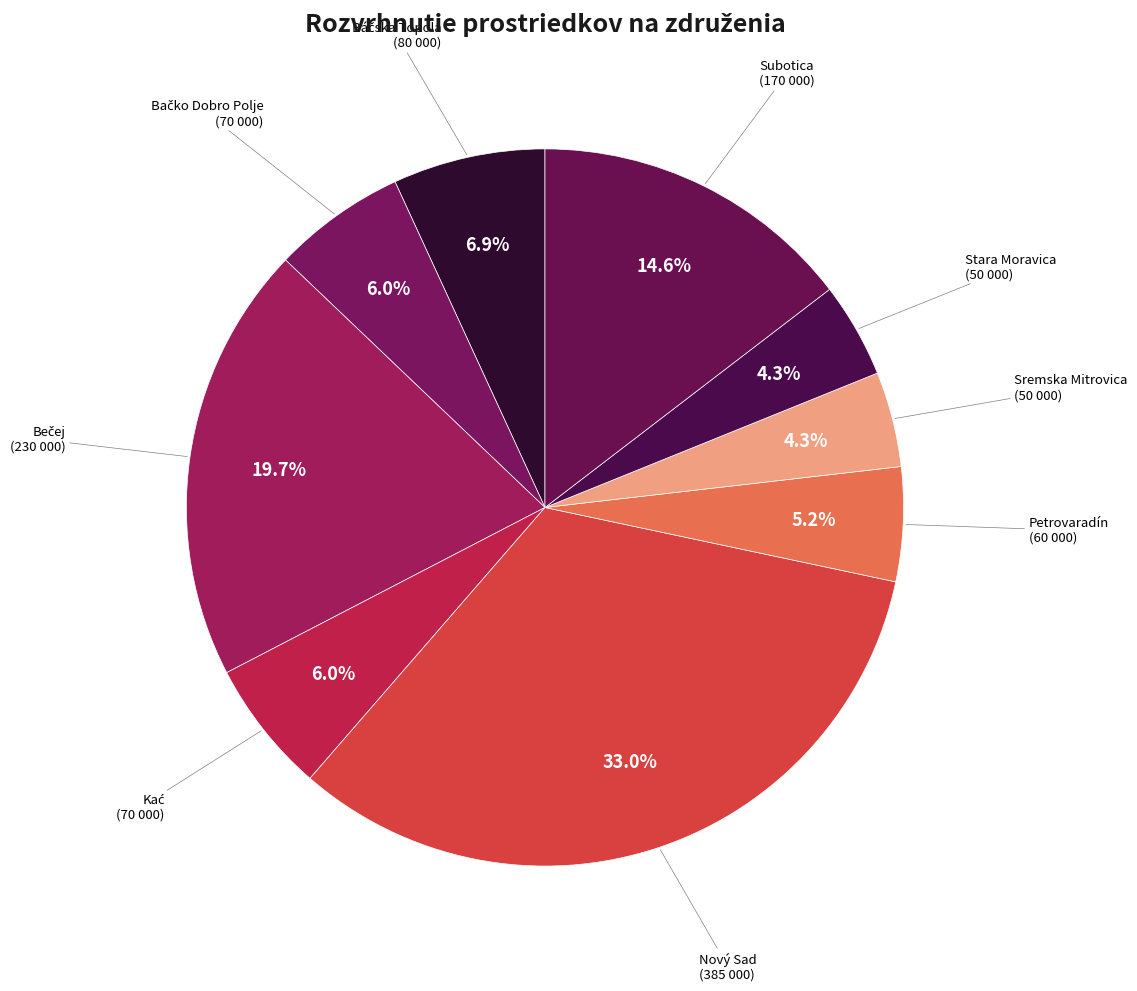

Count the number of slices in the pie.

9